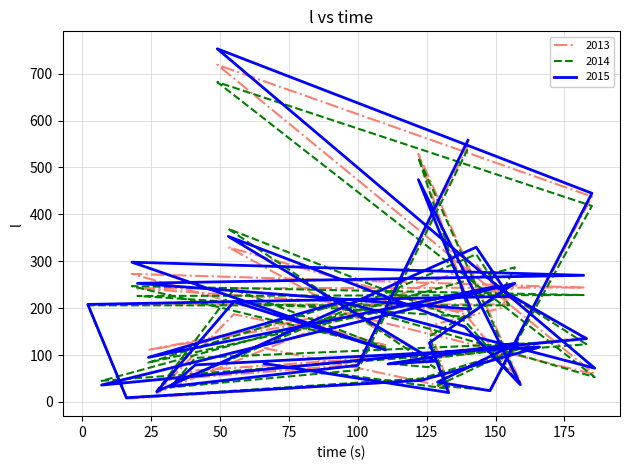

What is the maximum value for 2014?

682